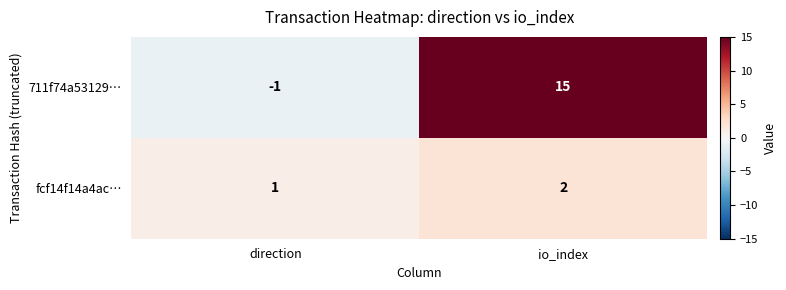

Which label corresponds to the largest value in the chart?

io_index